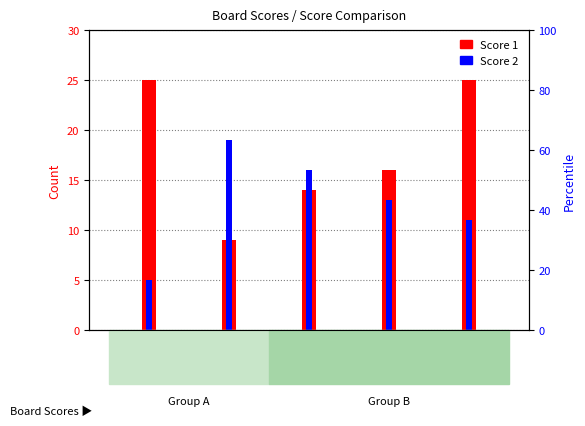

Is it true that Score 2 equals 13 at Board 4?

True